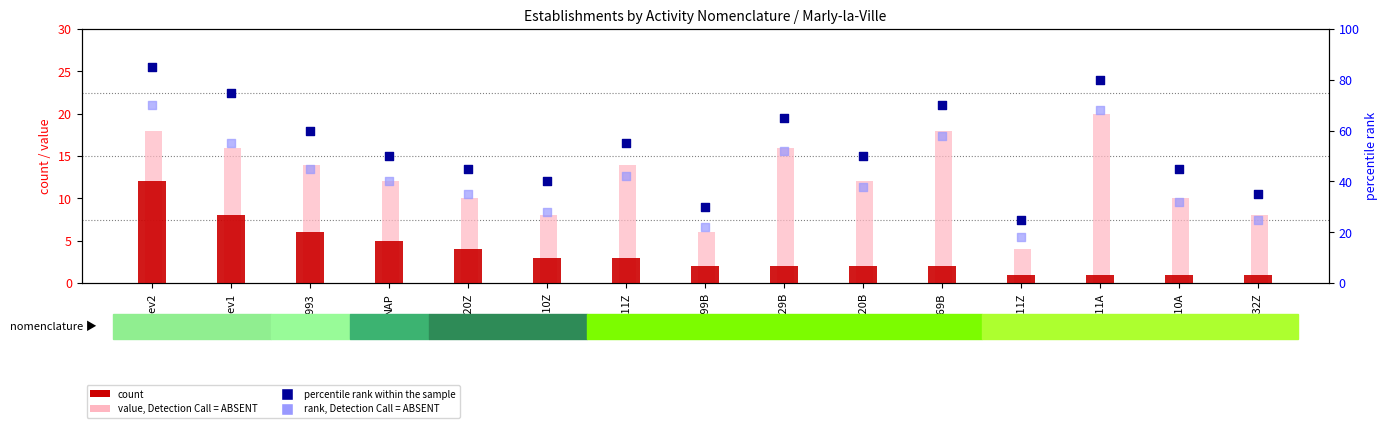

Which series contains the lowest Y value?

count